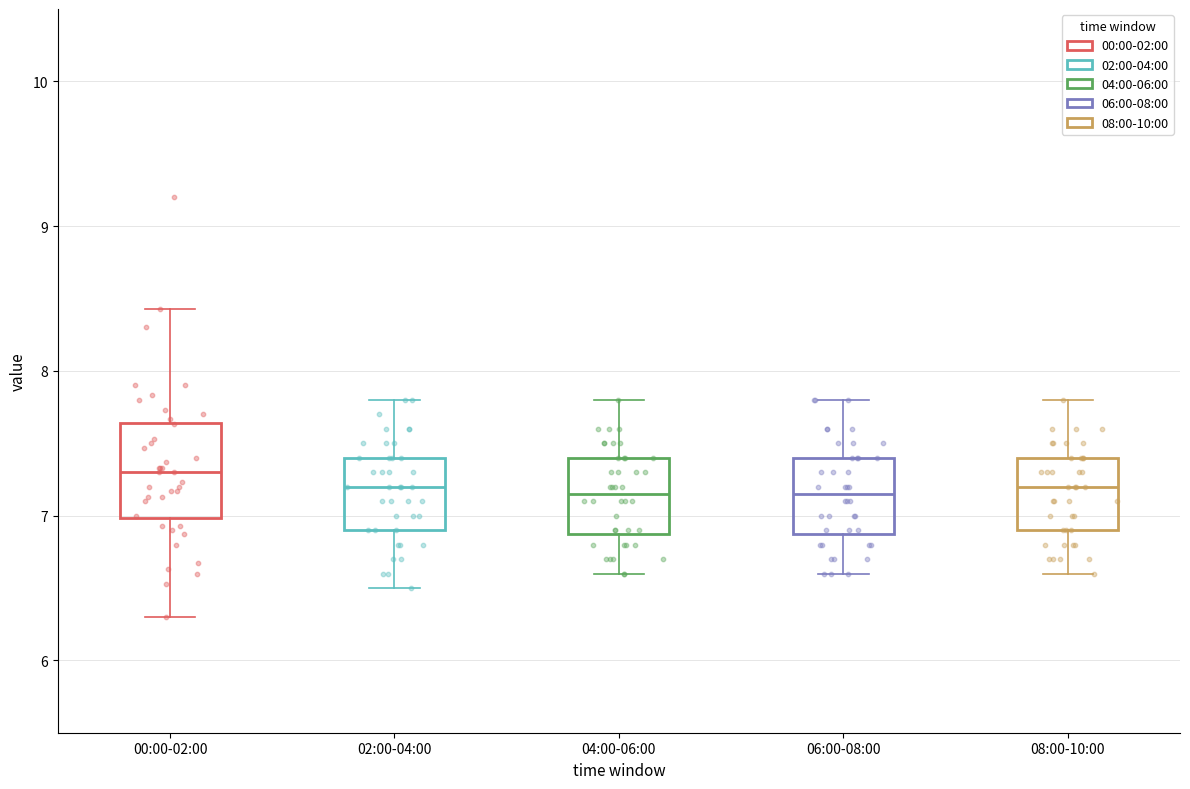

Which box is the tallest, from its lower edge to its upper edge?

00:00-02:00